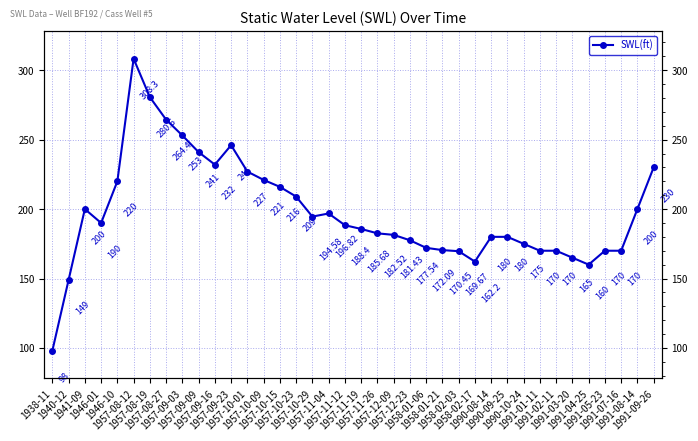

What is the ratio of the value at 1957-11-04 to the value at 1991-02-11?

1.2